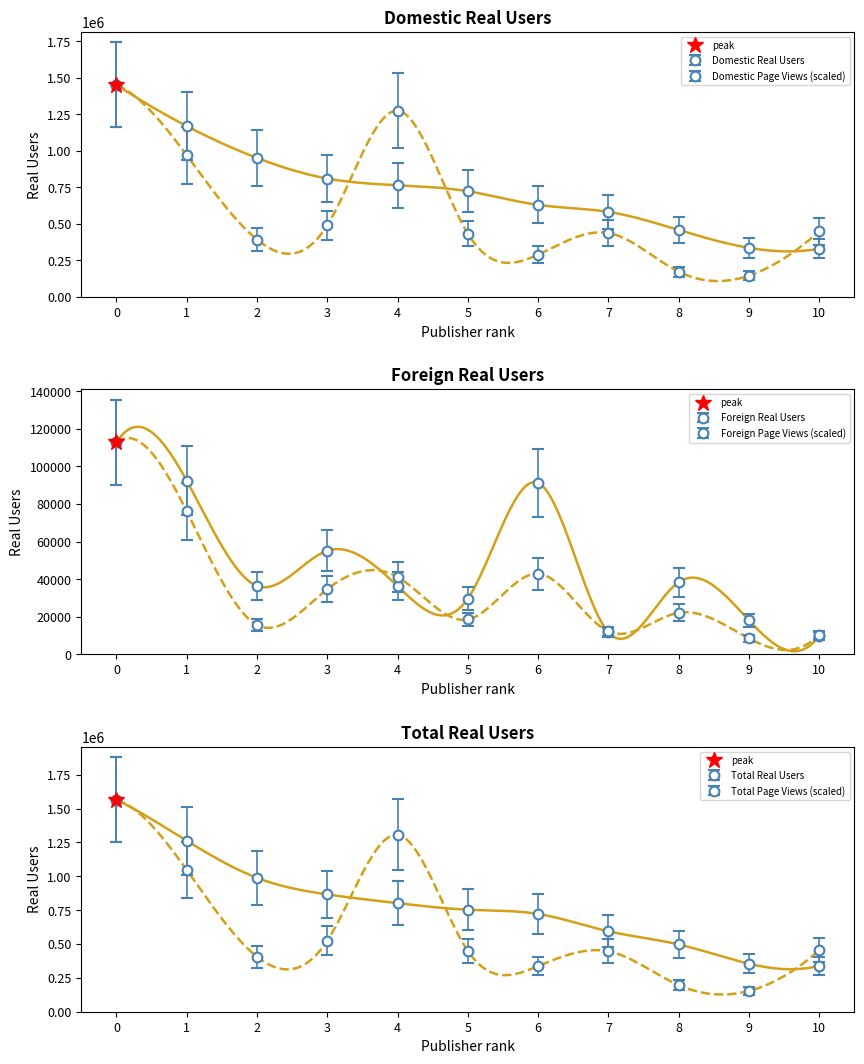

What is the minimum value shown in the chart?

8492.2